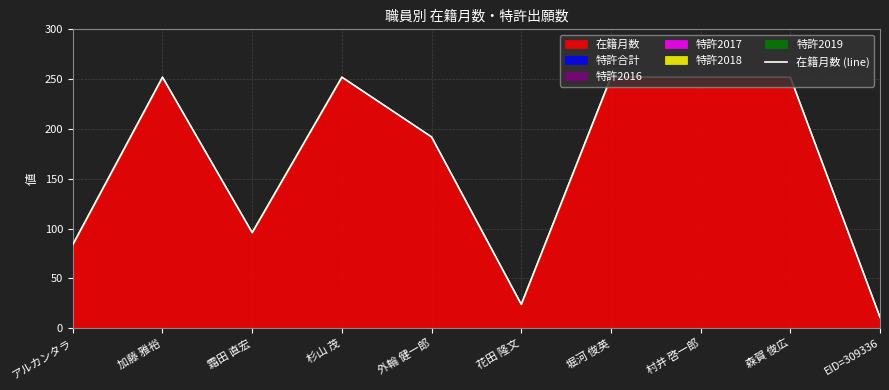

The chart shows a value of 192 at 外輪 健一郎. True or false?

True